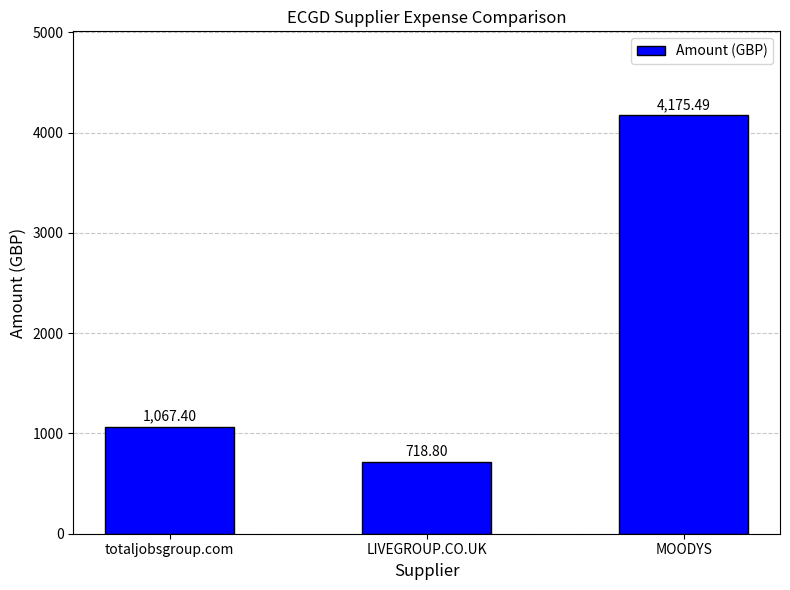

List the labels in order of value, largest first.

MOODYS, totaljobsgroup.com, LIVEGROUP.CO.UK